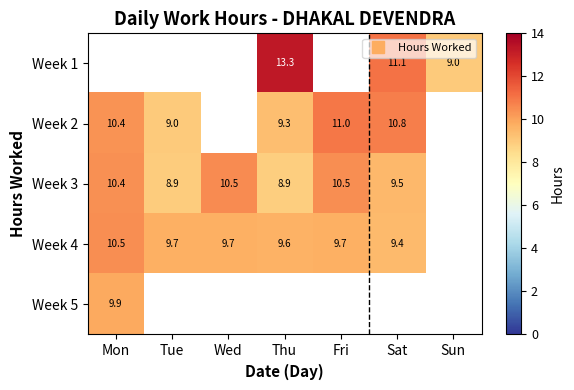

What is the difference between the second highest and minimum values in the Week 2 series?

2.0